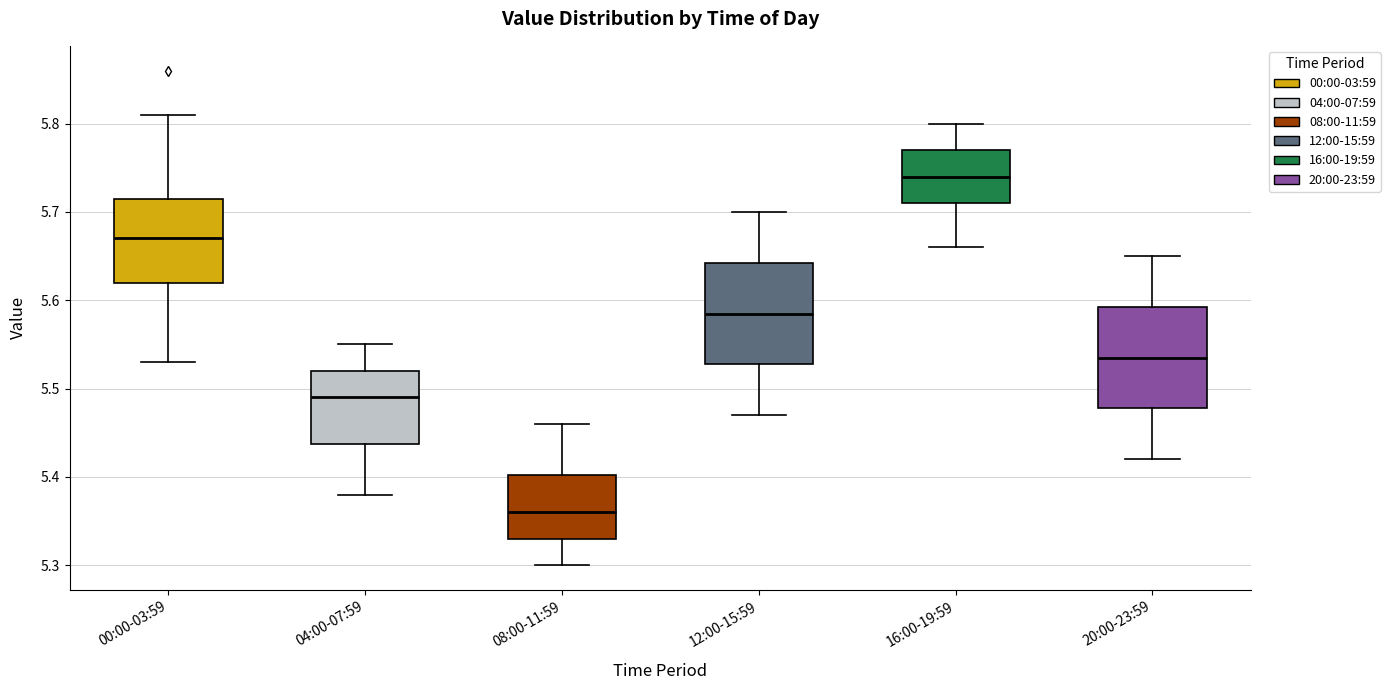

Which box's median line is the highest?

16:00-19:59